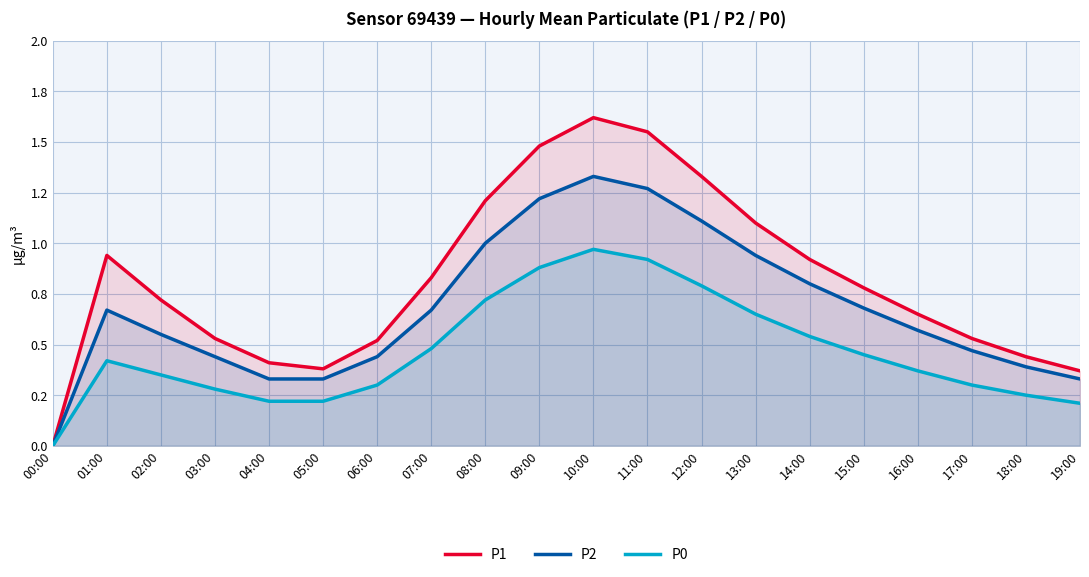

The P2 series shows 0.4 at 01:00. True or false?

False